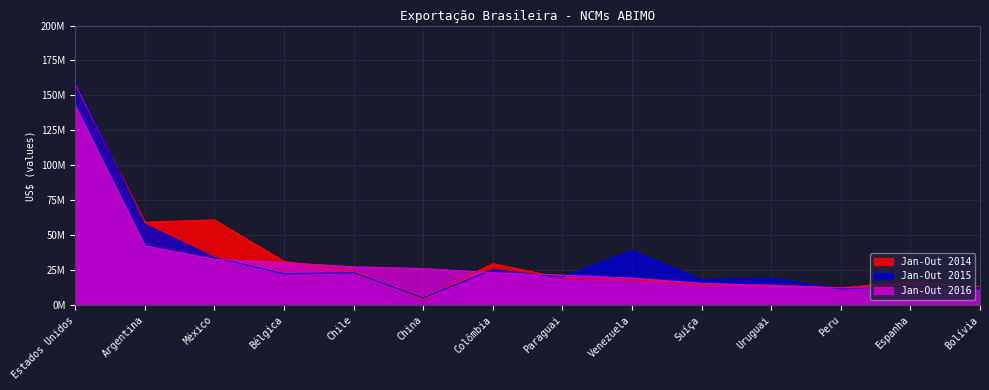

Reading left to right, list all the values displayed in this chart.

Jan-Out 2014: 158258698	59308085	60961024	31258367	24293494	3915059	29672368	19242493	17785368	14546892	14367547	12347557	16771846	13178656
Jan-Out 2015: 160185818	57637851	34109908	22364396	23166882	5103369	25355634	19874892	39171344	18276539	19172241	11517525	13382113	12384873
Jan-Out 2016: 142638623	42375147	32761997	30374981	27363011	26130507	23091606	21374134	19299633	15610039	13961363	12336493	12333953	10274710